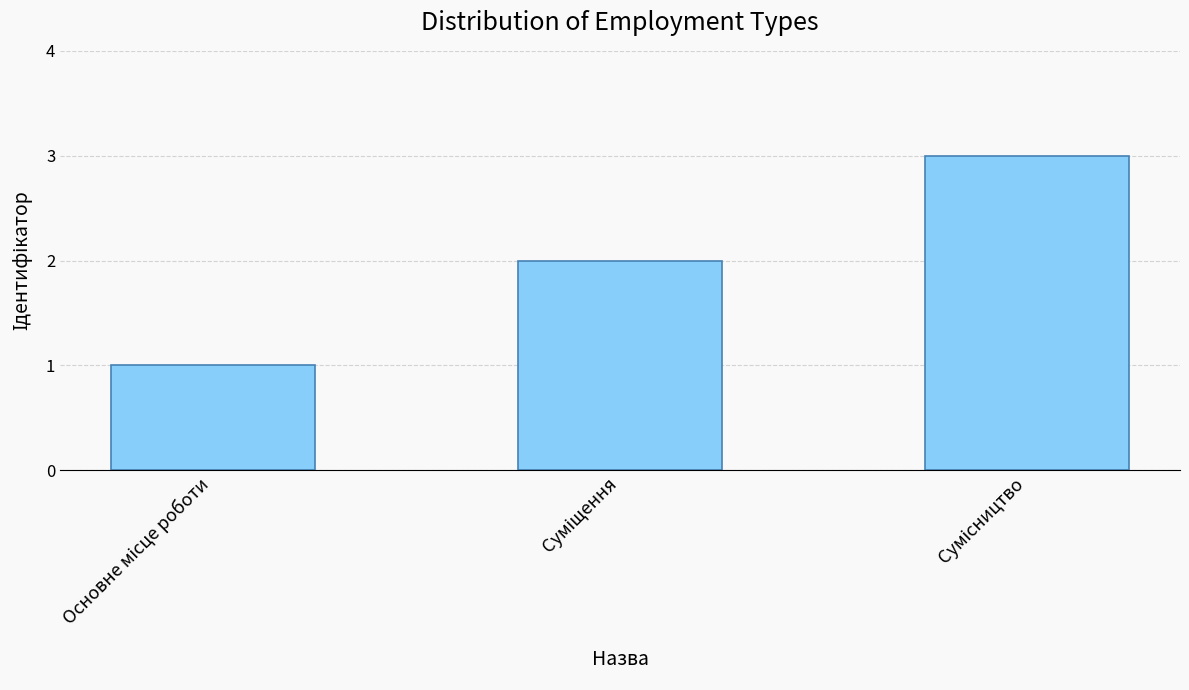

What is the sum of all values?

6